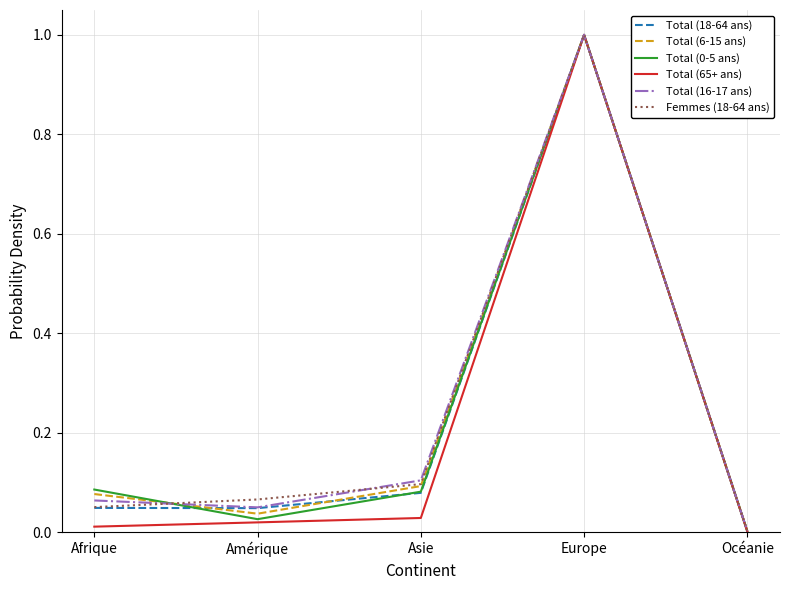

The Total (65+ ans) series shows 0.4 at Europe. True or false?

False